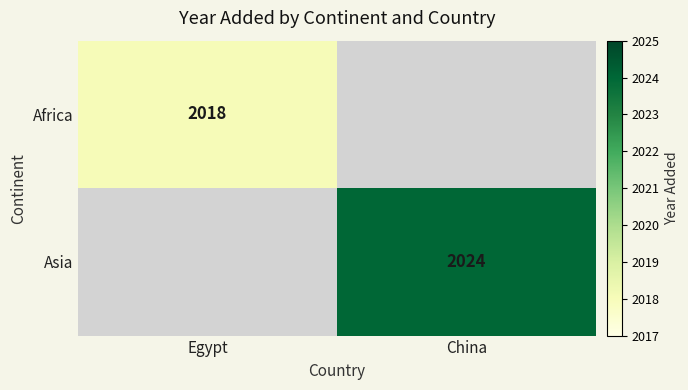

Count the number of data series in this chart.

2